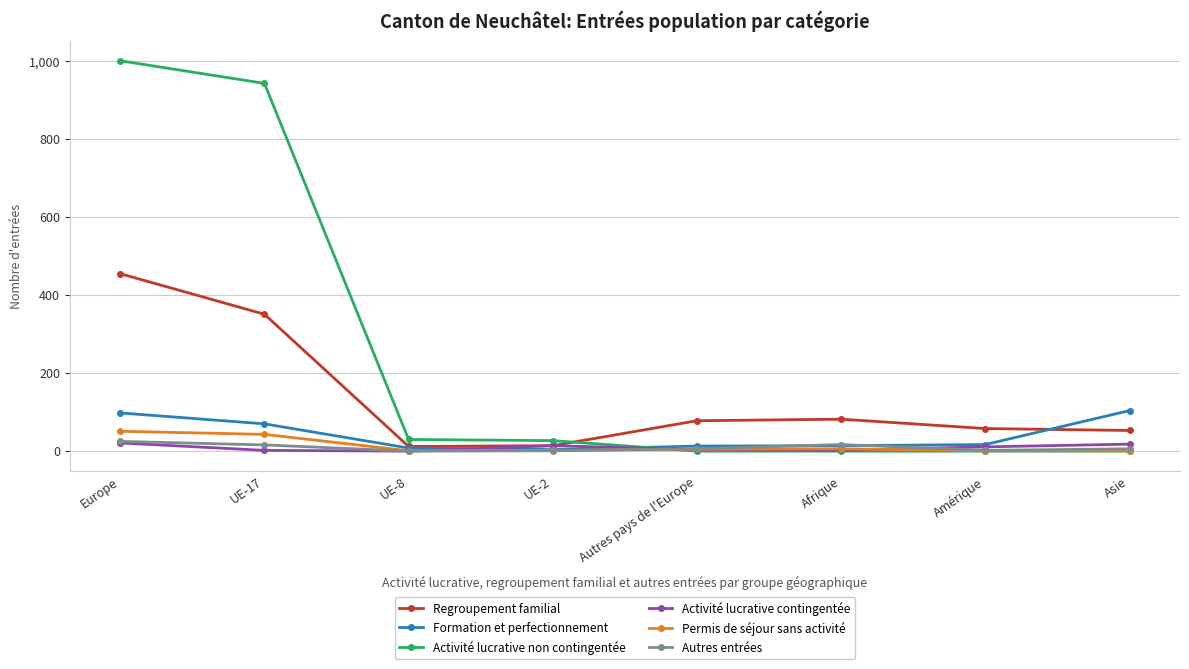

At which category is the sum across all series the highest?

Europe